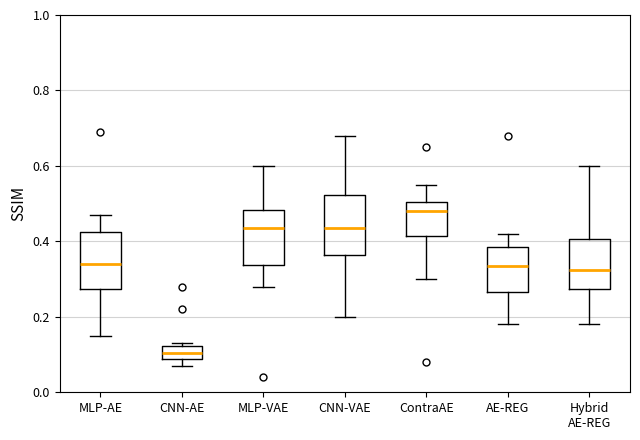

Which box has the lowest median line?

CNN-AE